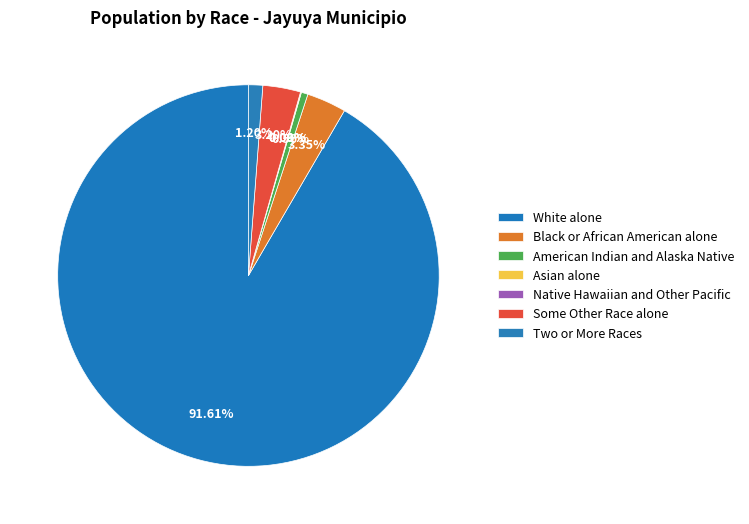

Which slice is the largest?

White alone